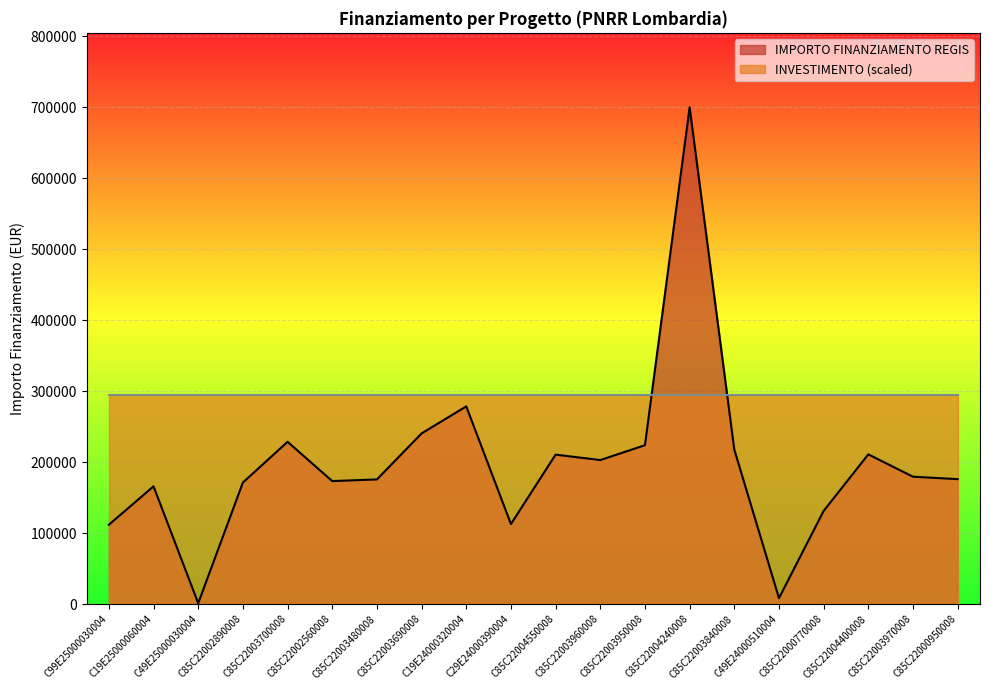

What is the change in value from C85C22004240008 to C49E24000510004?

-691356.9